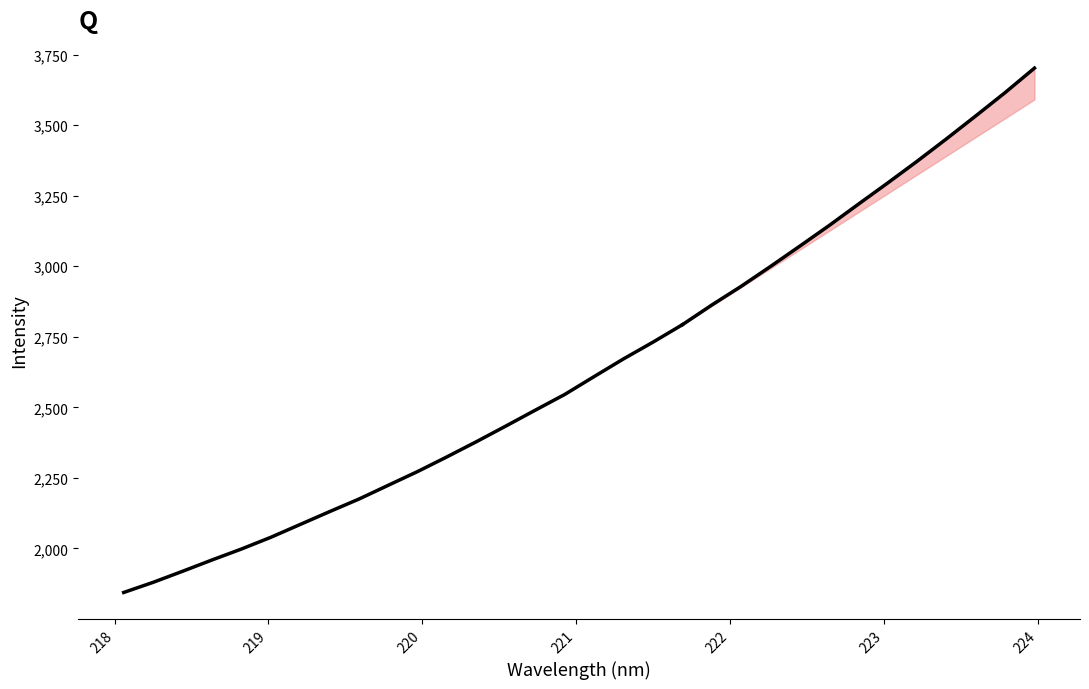

Is this an area chart (filled region under the line)?

No